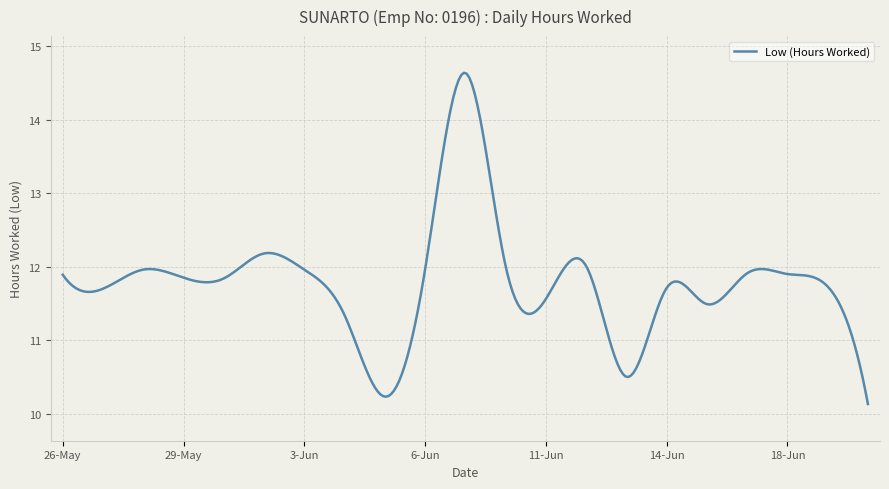

What is the greatest value displayed?

14.6